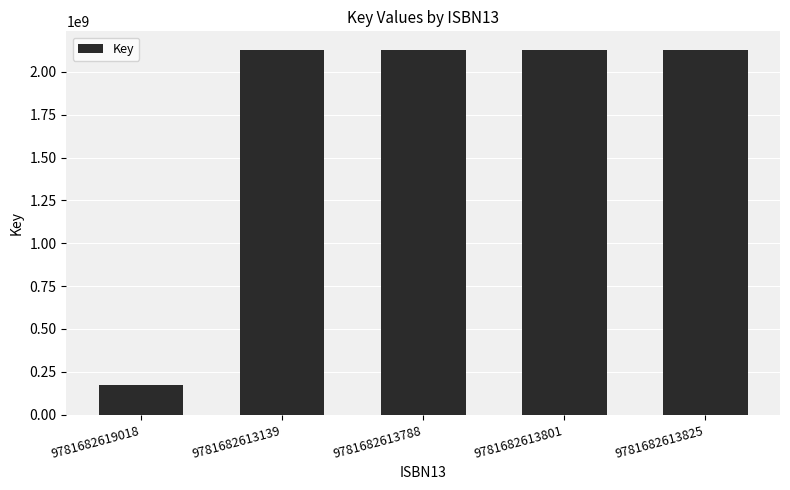

What is the greatest value displayed?

2129655808